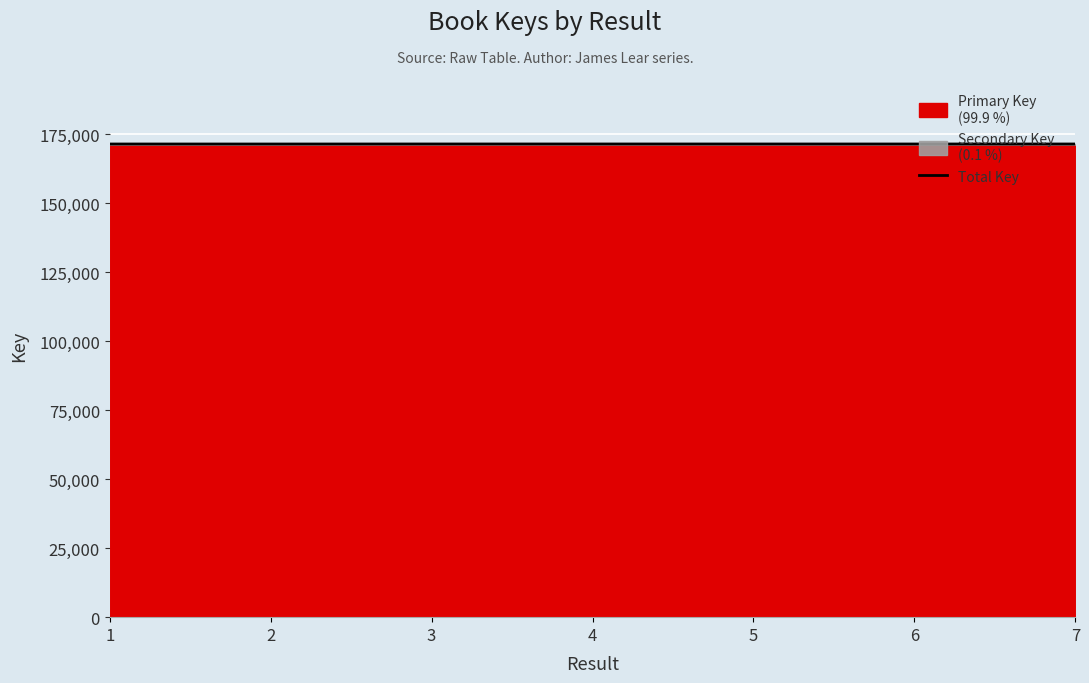

How many lines are shown in the chart?

1